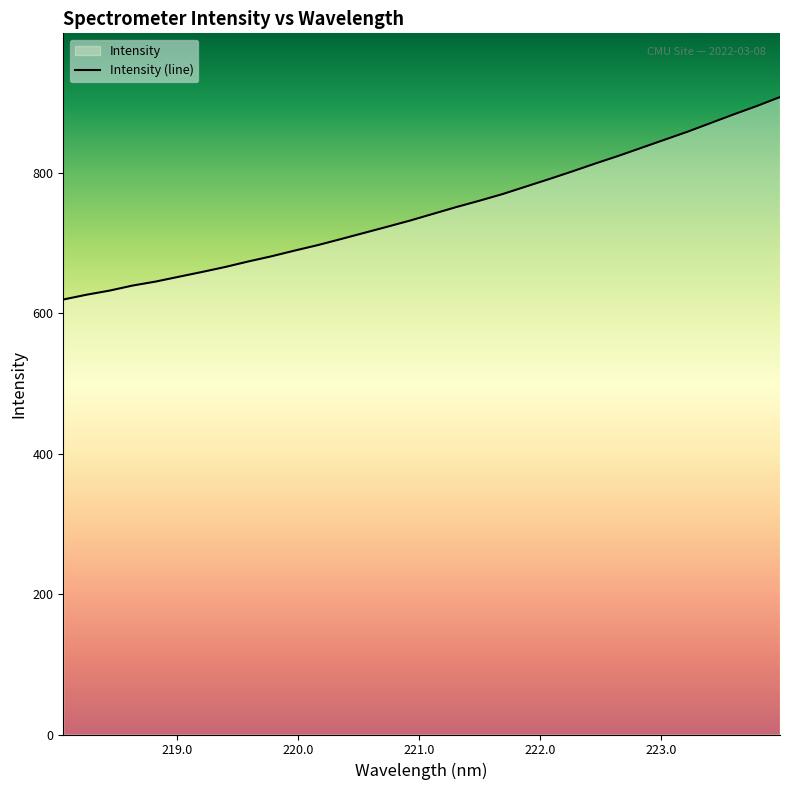

Reading left to right, what are all the values shown in this chart?

218.0596=619.7	218.2508=626.5	218.442=632.4	218.6332=639.6	218.8244=645.3	219.0156=652.2	219.2067=659.0	219.3979=666.1	219.589=673.9	219.7801=681.3	219.9712=689.4	220.1623=697.2	220.3533=705.8	220.5444=714.6	220.7354=723.4	220.9264=732.3	221.1174=741.9	221.3083=751.5	221.4993=760.5	221.6902=770.0	221.8812=780.6	222.0721=791.2	222.263=802.1	222.4538=813.4	222.6447=824.3	222.8355=835.8	223.0264=847.3	223.2172=858.8	223.408=871.1	223.5987=883.5	223.7895=895.4	223.9802=908.1